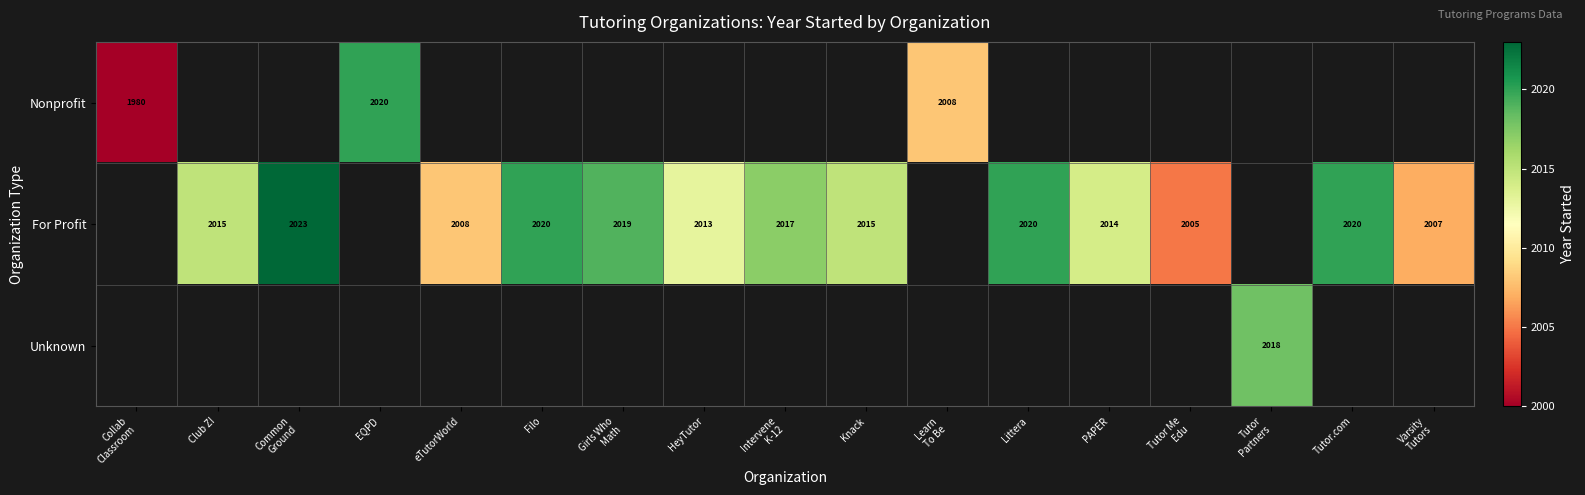

What is the greatest value displayed?

2023.0